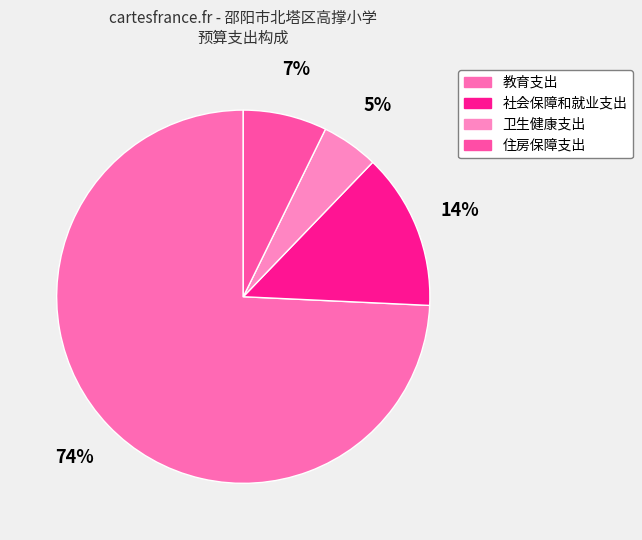

How much of the chart is everything except 教育支出?

25.7%